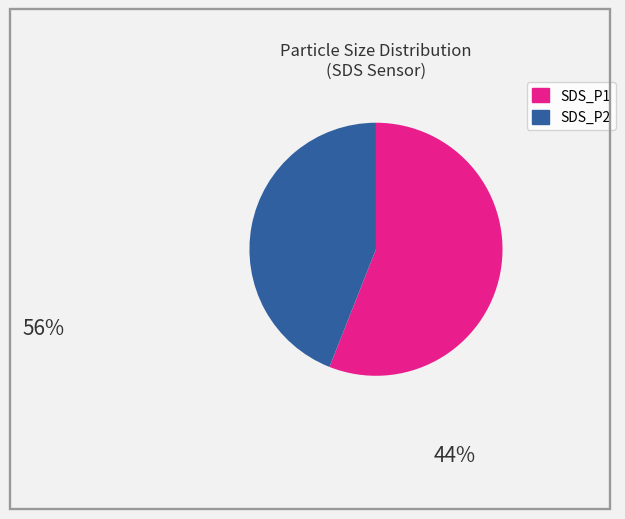

Is SDS_P1 the majority of the pie?

Yes